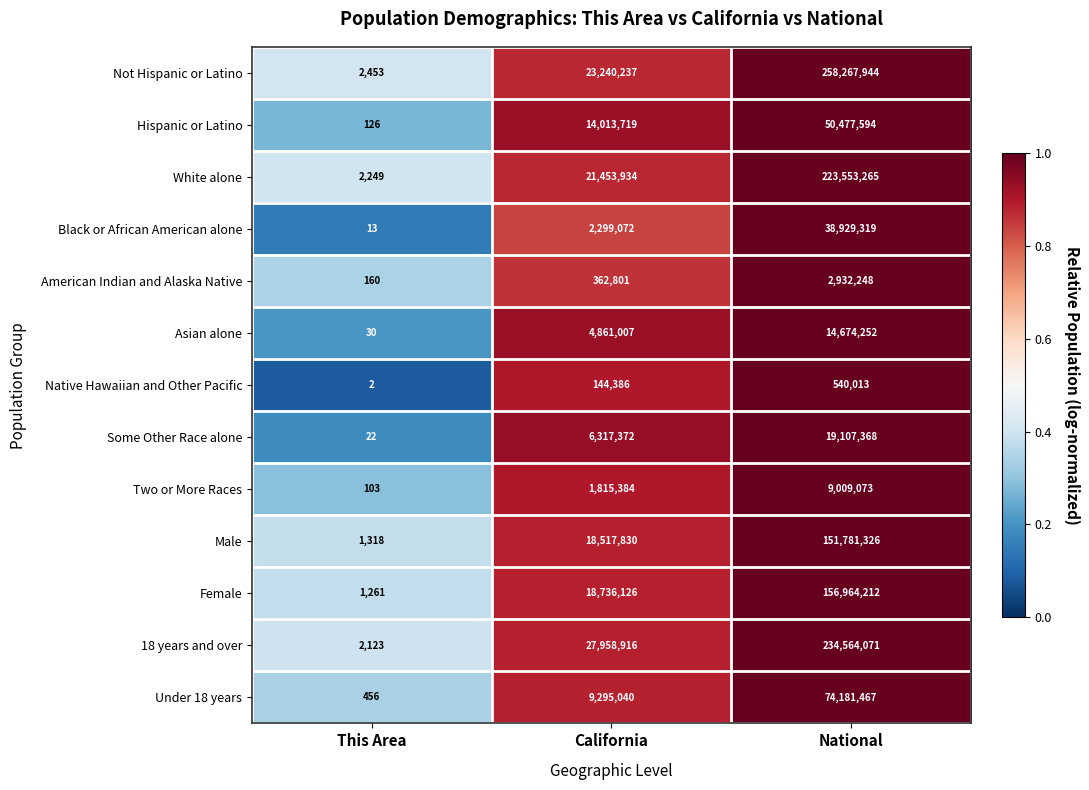

What is the total value across all series at National?

1234982152